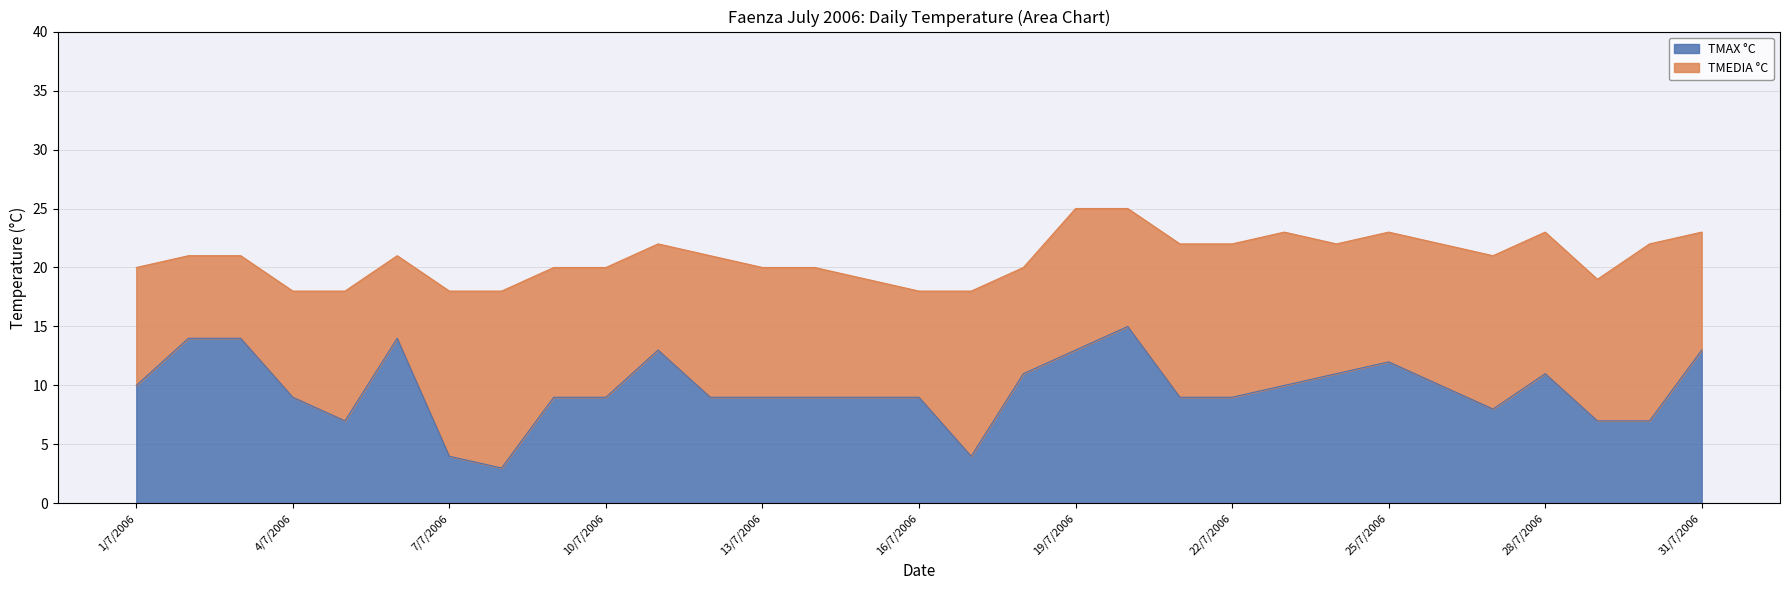

What is the difference between the maximum and minimum values in the TMEDIA °C series?

7